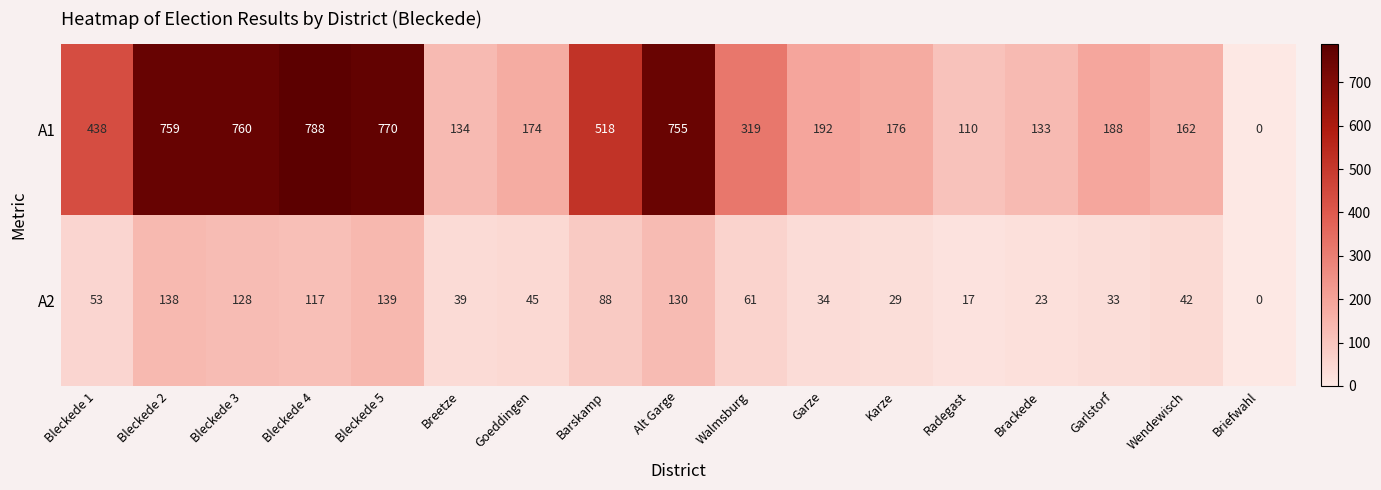

The value of A2 at Brackede is 8. True or false?

False